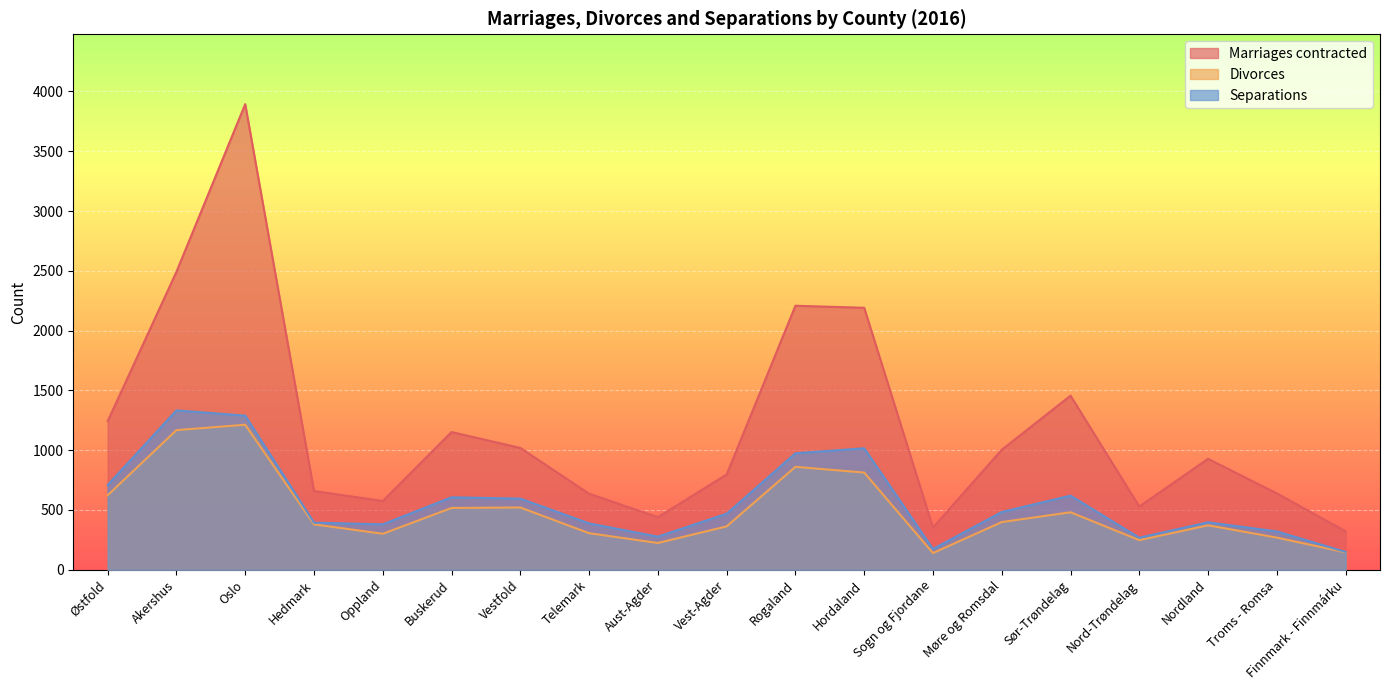

At which category does Divorces reach its first local valley?

Oppland